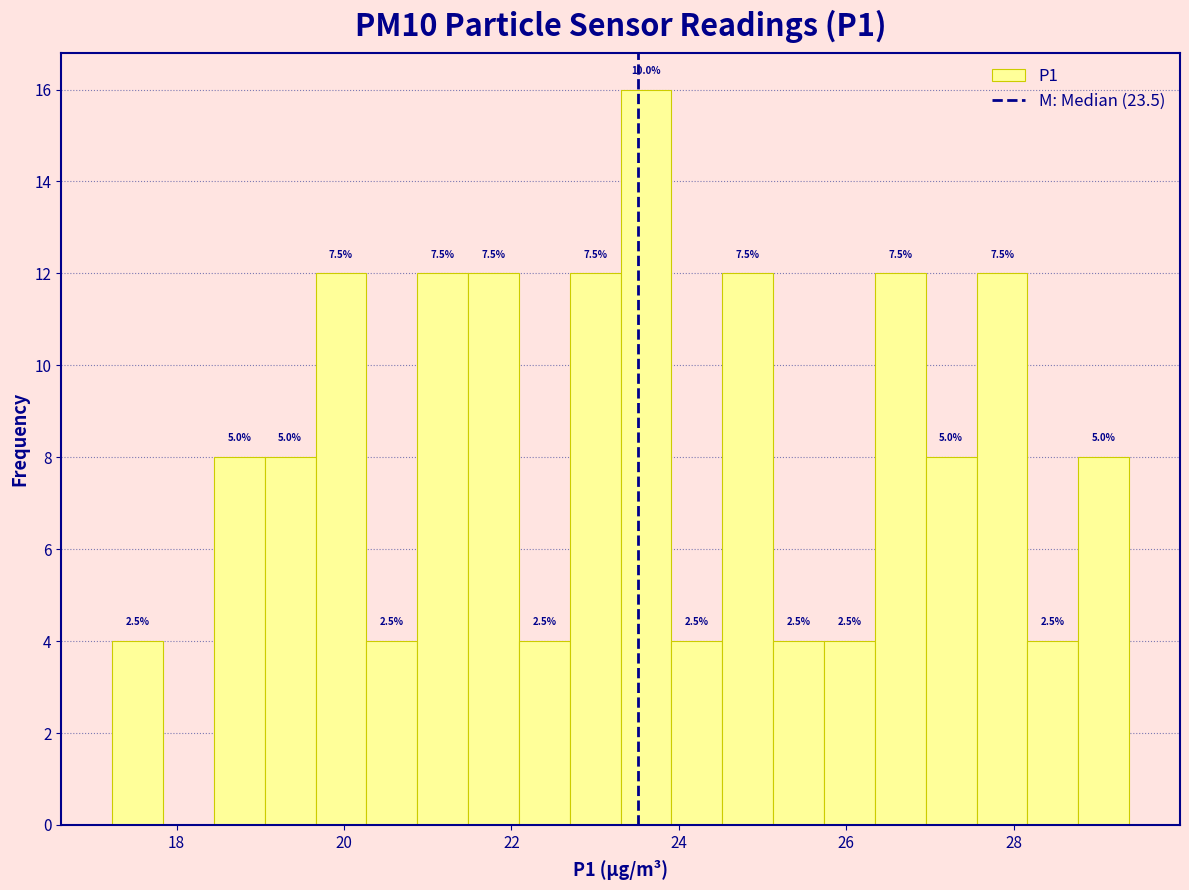

Around what value on the x-axis is the tallest bar? Give the approximate position of its centre, as read against the axis.

23.6